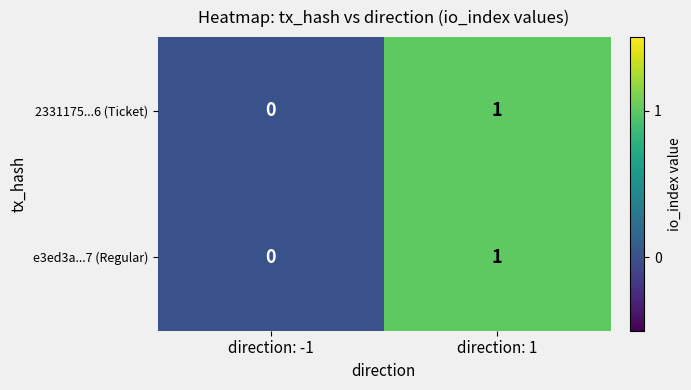

Which category has the lowest value across all series?

direction: -1